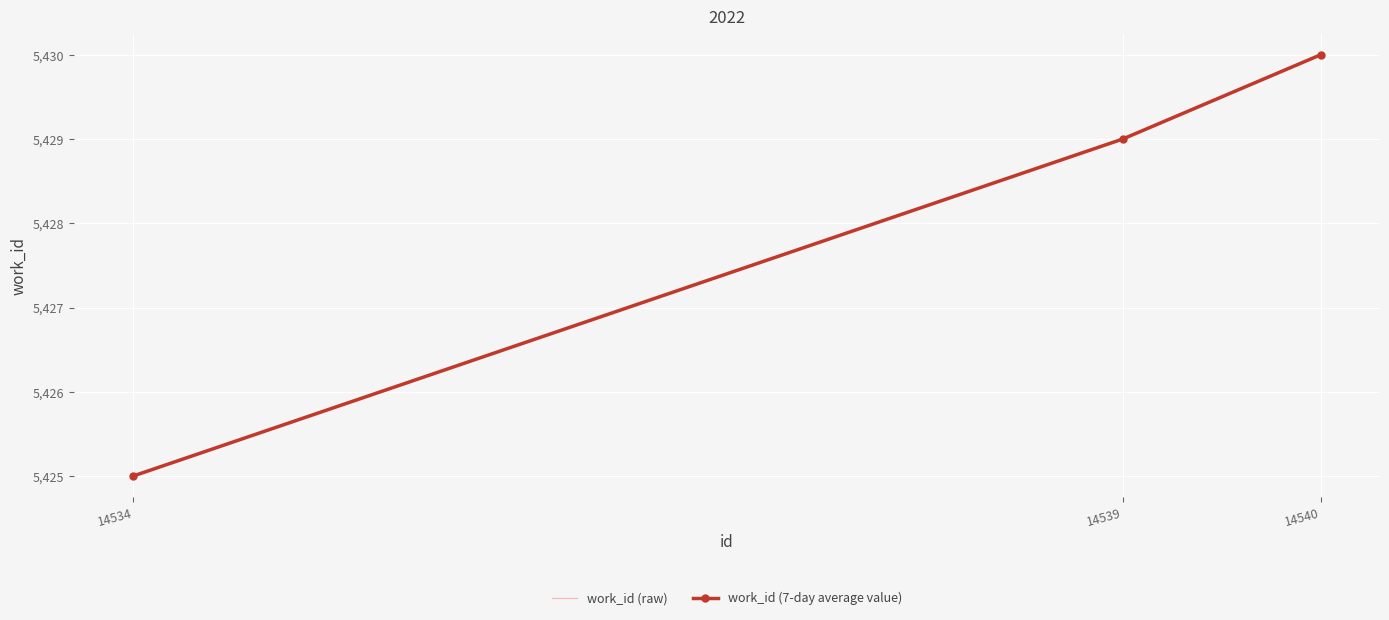

The value of work_id (7-day average value) at 14539 is 5429. True or false?

True